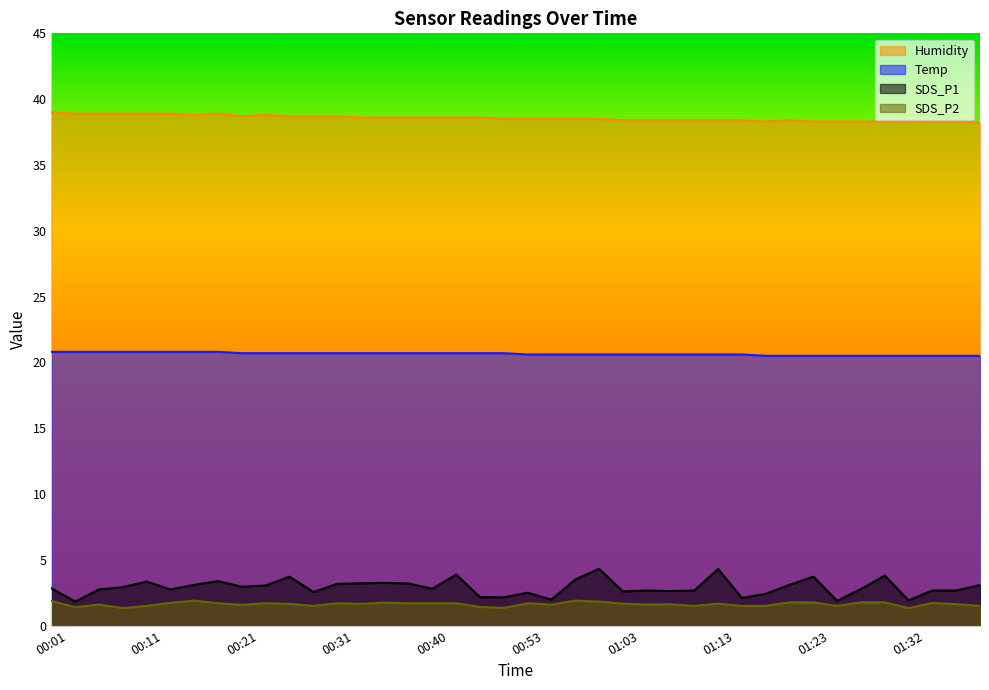

List the series in order of their peak value, highest first.

Humidity, Temp, SDS_P1, SDS_P2